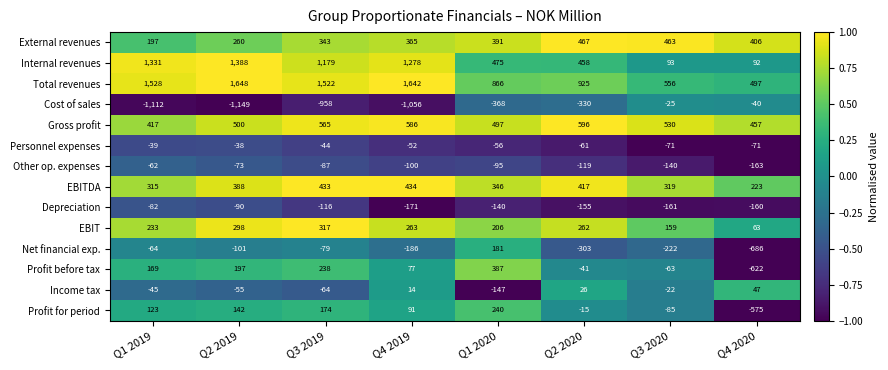

At which label does EBITDA reach its peak?

Q4 2019